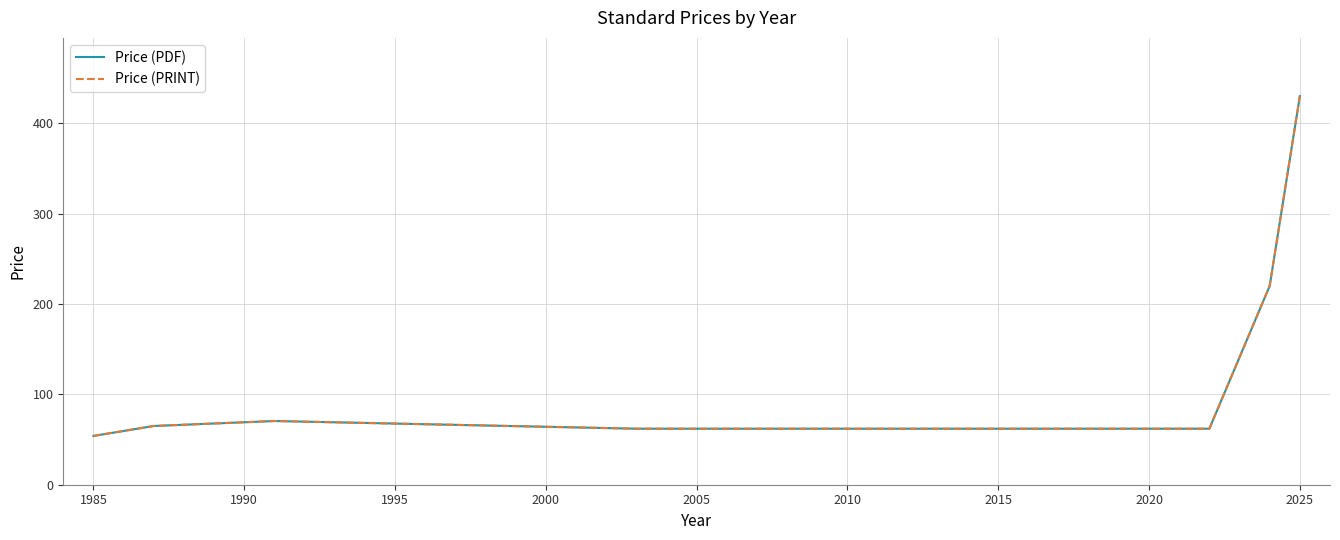

What is the difference between the second highest and second lowest values in the Price (PRINT) series?

158.0